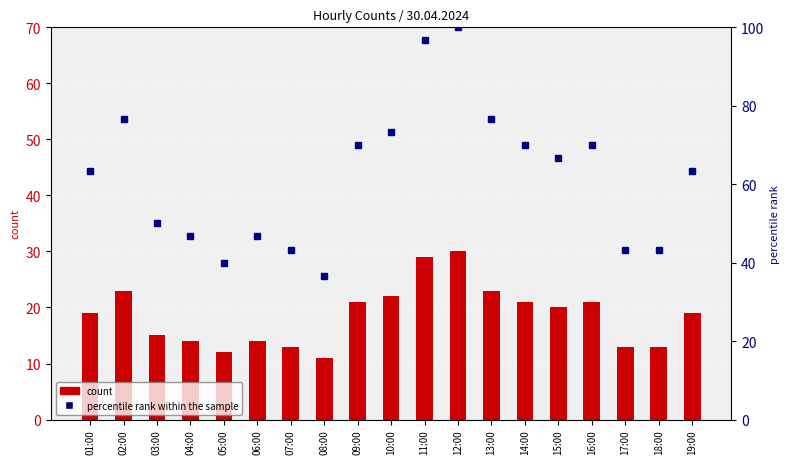

At which category does the chart reach its peak across all series?

12:00